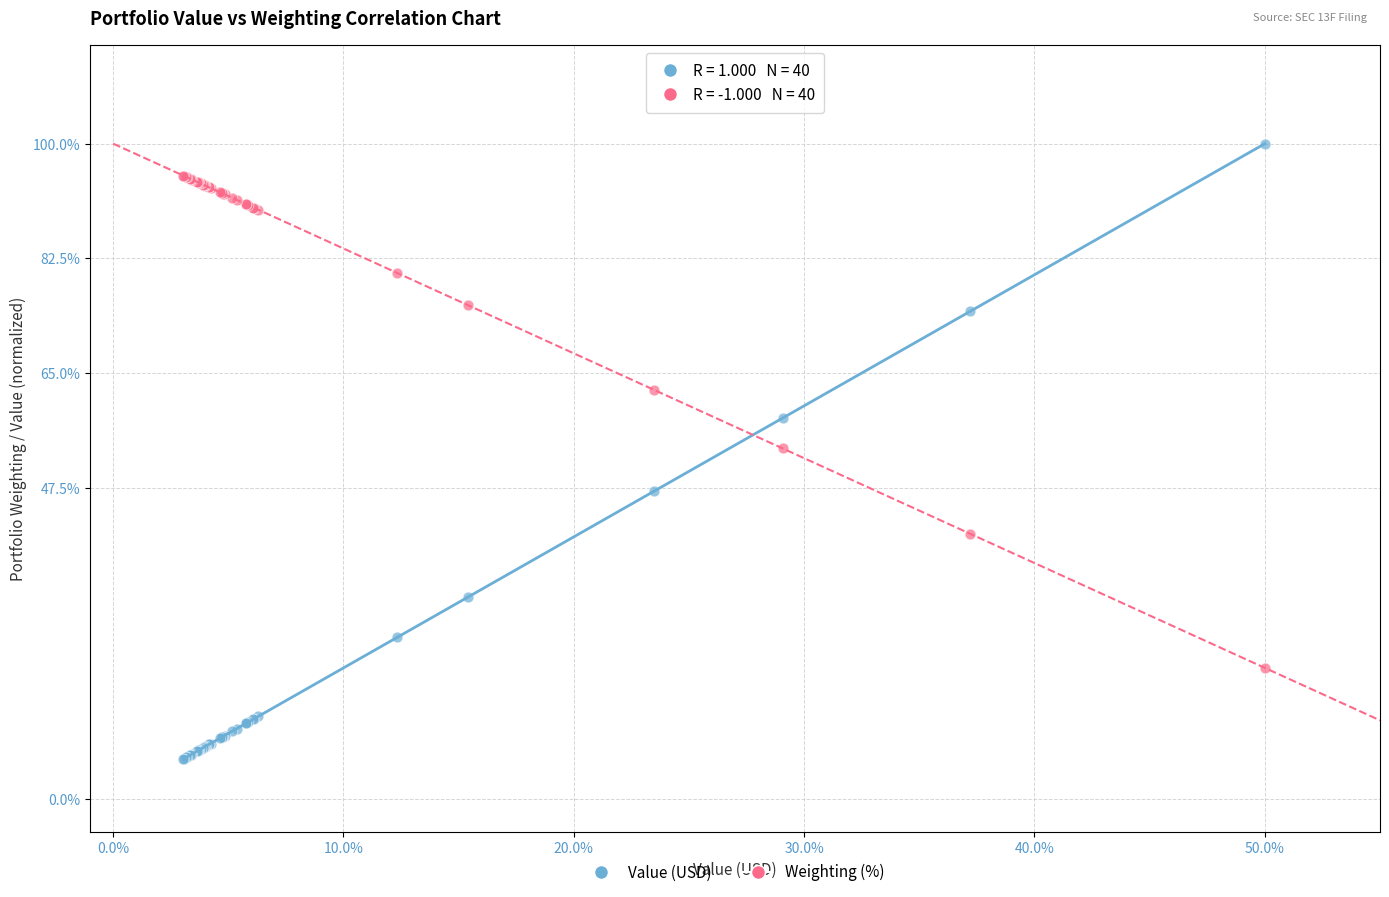

Which series contains the lowest Y value?

Value (USD)